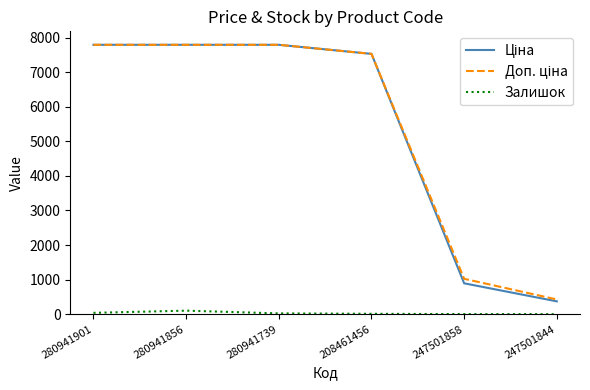

The Залишок series shows 102.0 at 280941856. True or false?

True